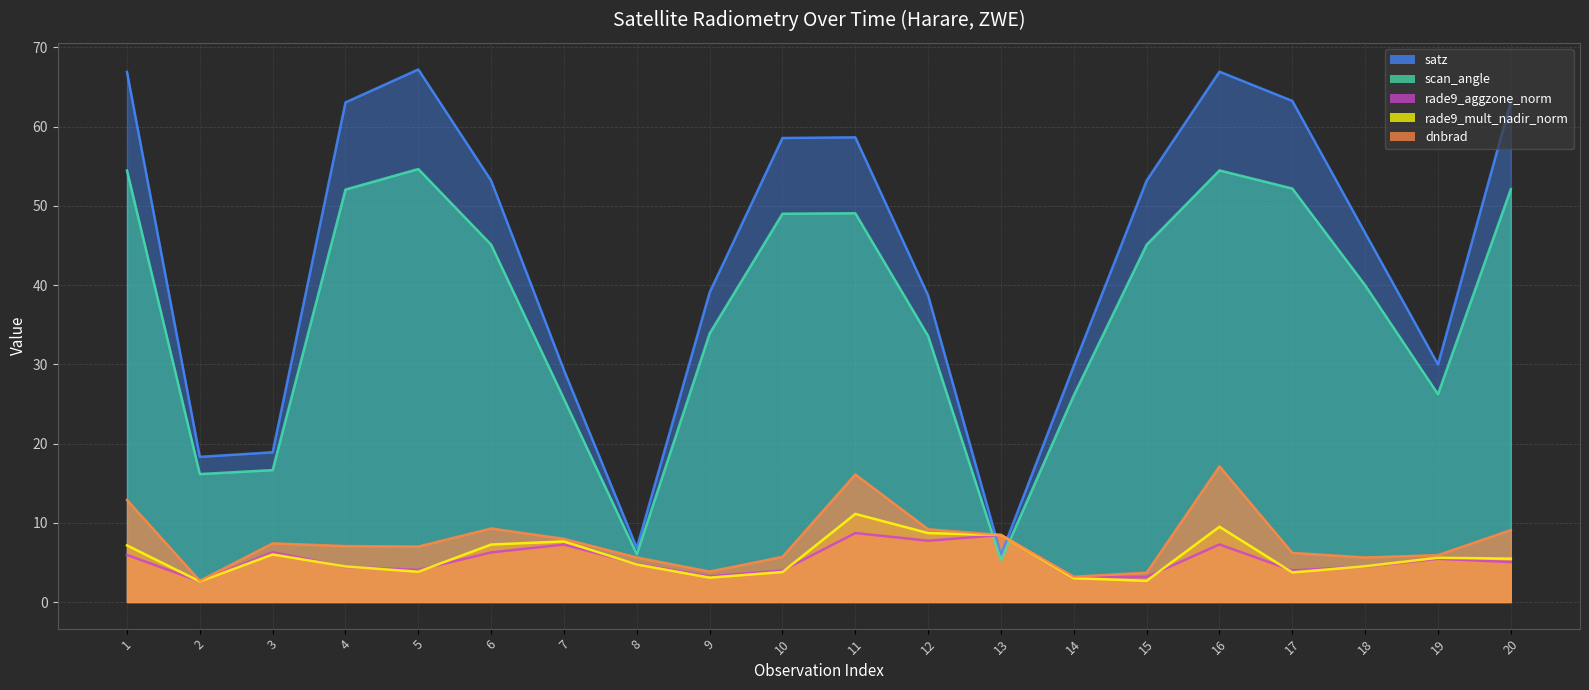

True or false: scan_angle (line) has more than 2 interior local peaks.

True